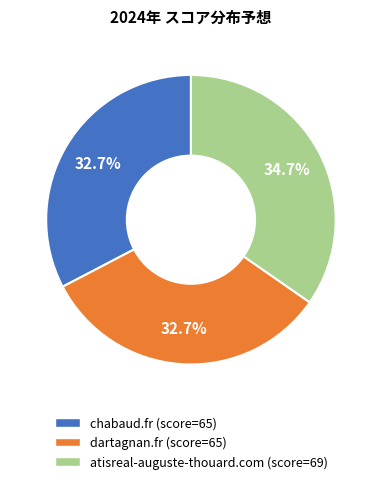

How many segments does this pie chart have?

3